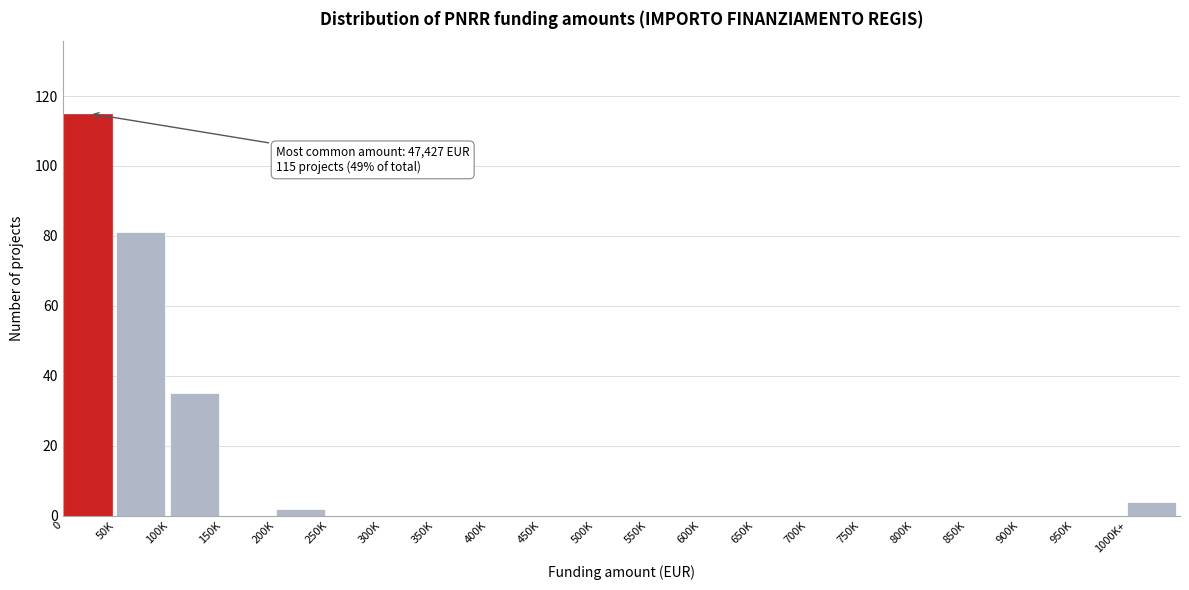

Reading left to right, what are all the values shown in this chart?

0=115	50K=81	100K=35	150K=0	200K=2	250K=0	300K=0	350K=0	400K=0	450K=0	500K=0	550K=0	600K=0	650K=0	700K=0	750K=0	800K=0	850K=0	900K=0	950K=0	1000K+=4